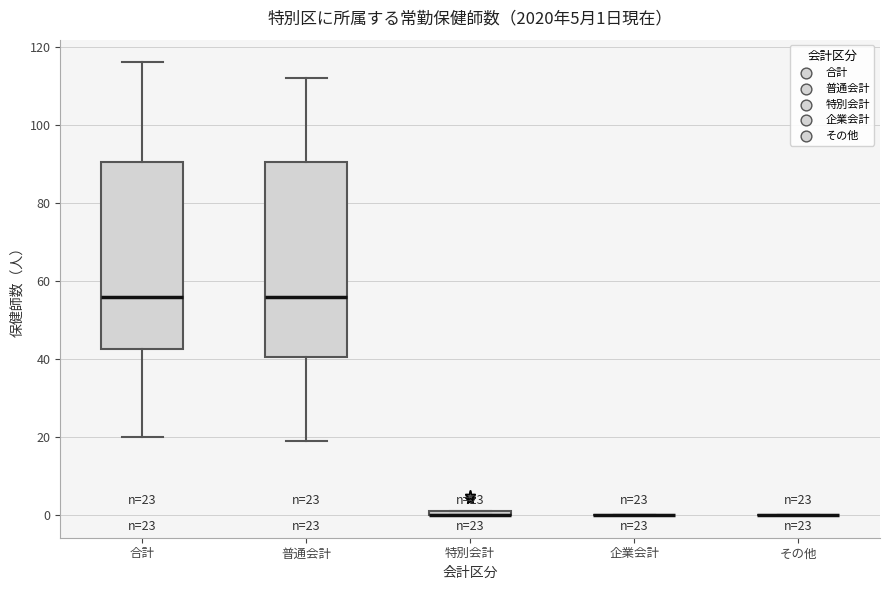

Which box is the tallest, from its lower edge to its upper edge?

普通会計